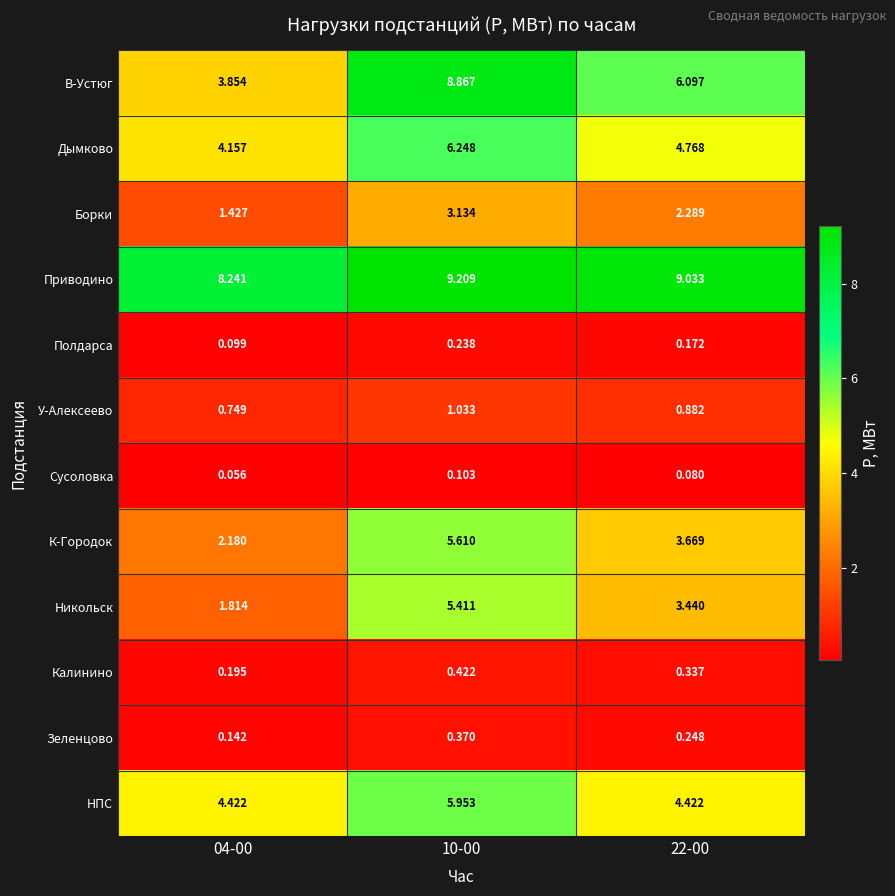

Rank the series by their maximum value, from highest to lowest.

Приводино, В-Устюг, Дымково, НПС, К-Городок, Никольск, Борки, У-Алексеево, Калинино, Зеленцово, Полдарса, Сусоловка